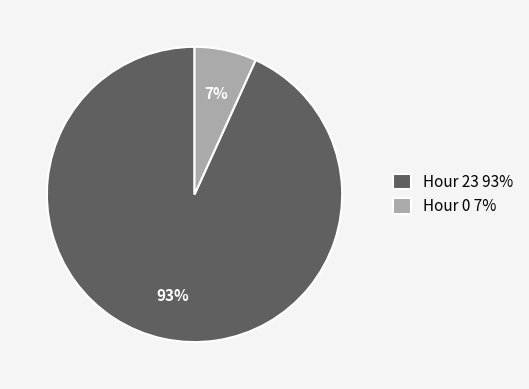

To the nearest percent, what is the difference between the largest and smallest slice percentages?

86%